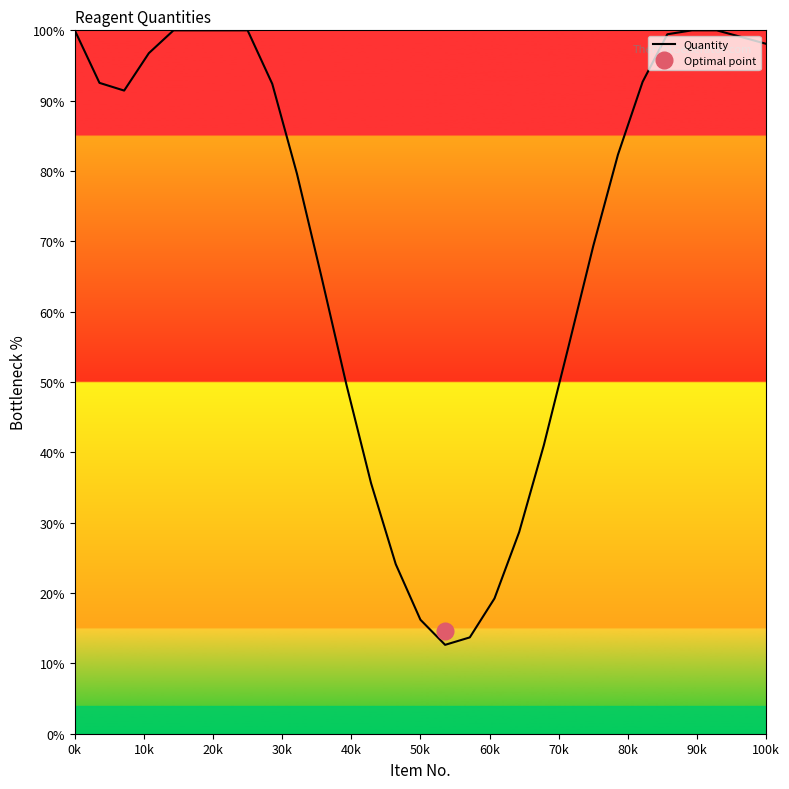

How many lines are shown in the chart?

1